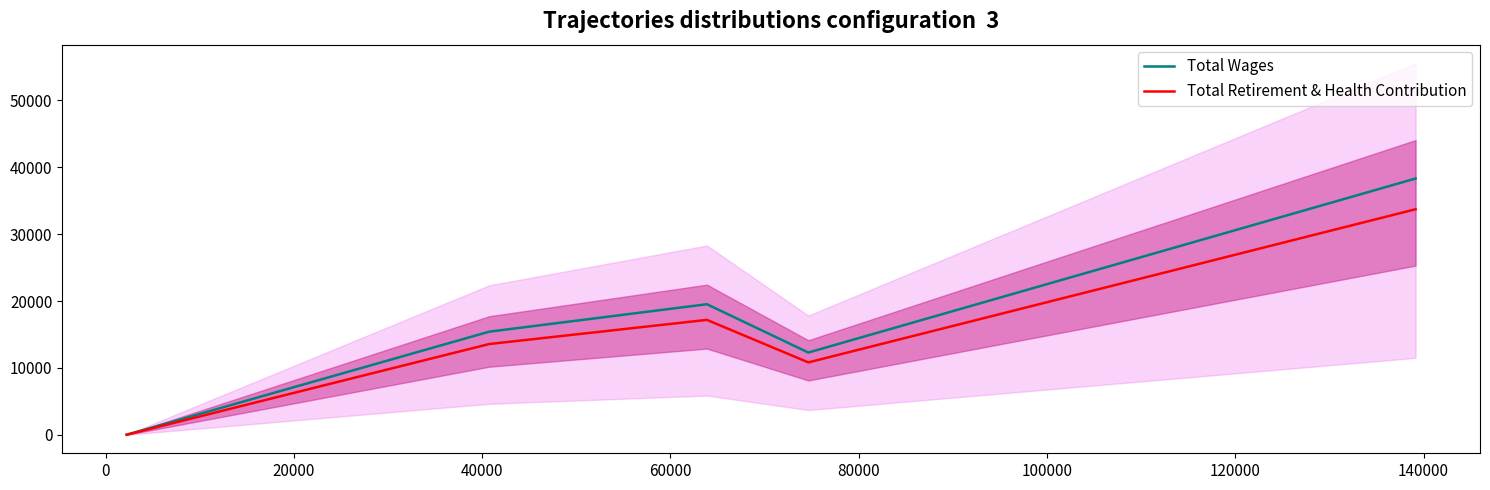

What is the average value of the Total Retirement & Health Contribution series?

15057.3